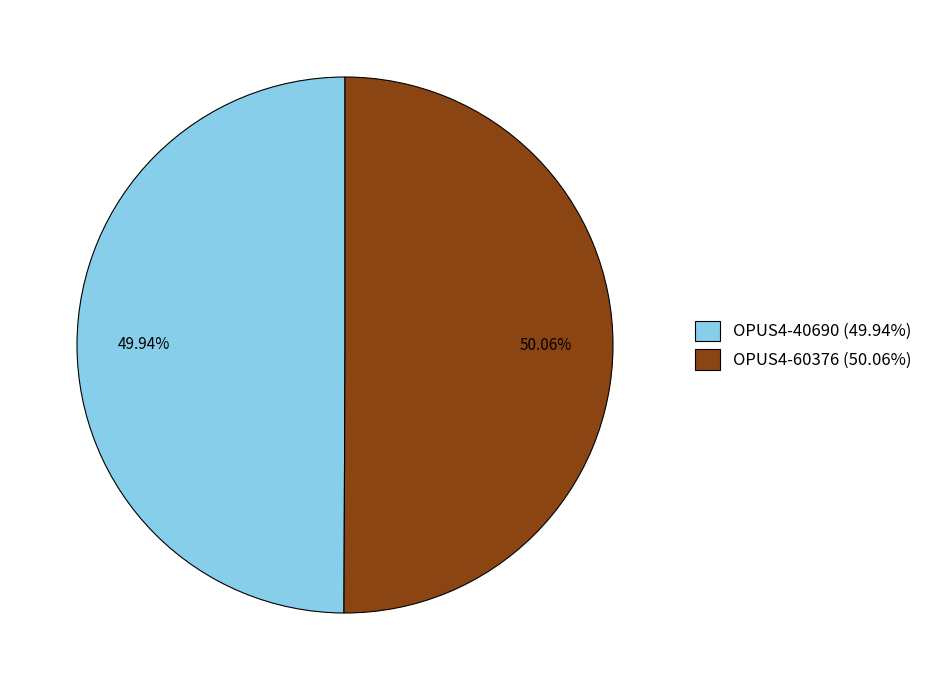

Is there any slice that represents more than half of the pie?

Yes